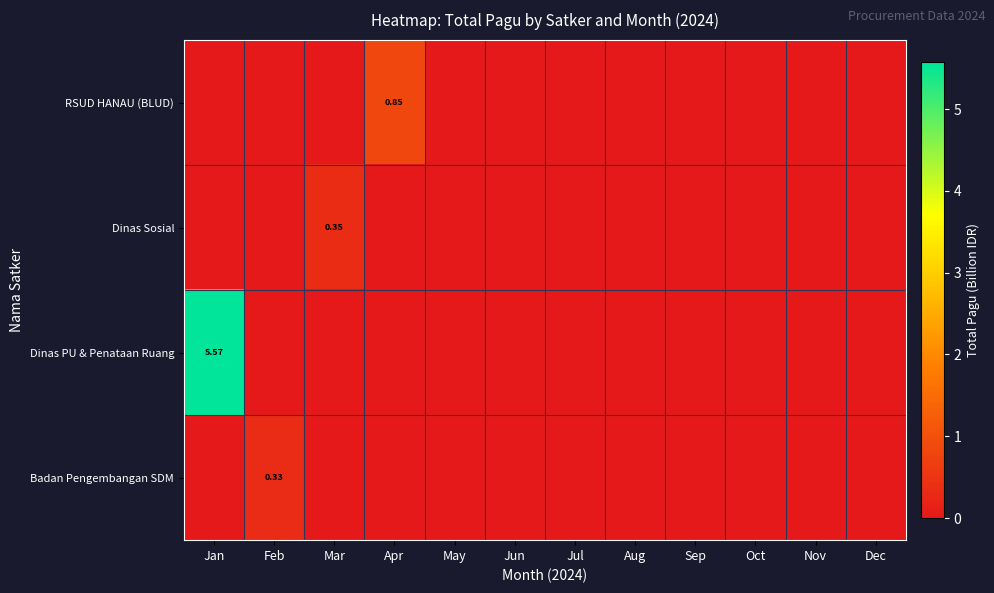

At which category is the sum across all series the highest?

Jan